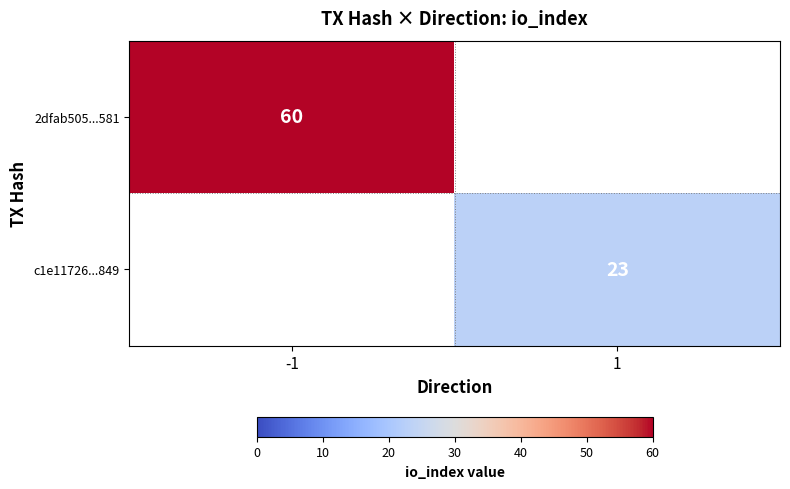

The value of 2dfab505...581 at -1 is 35. True or false?

False